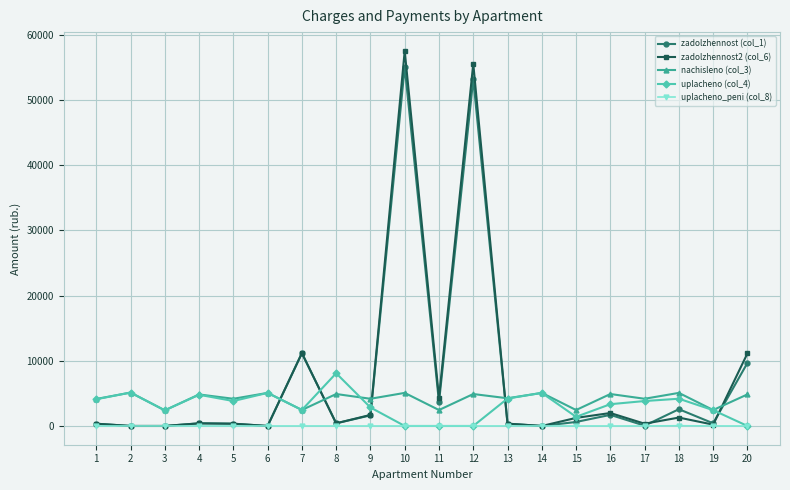

What is the difference between the highest and lowest values at 6?

5076.6